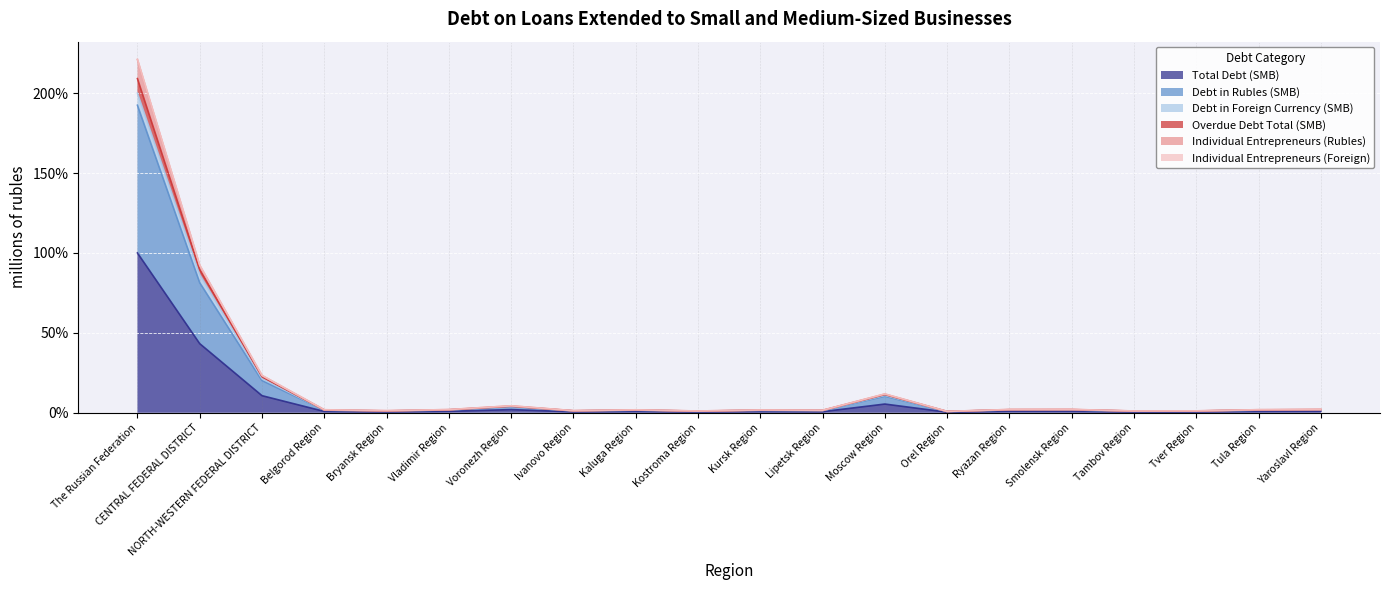

True or false: Debt in Rubles (SMB) and Total Debt (SMB) cross at least once.

False